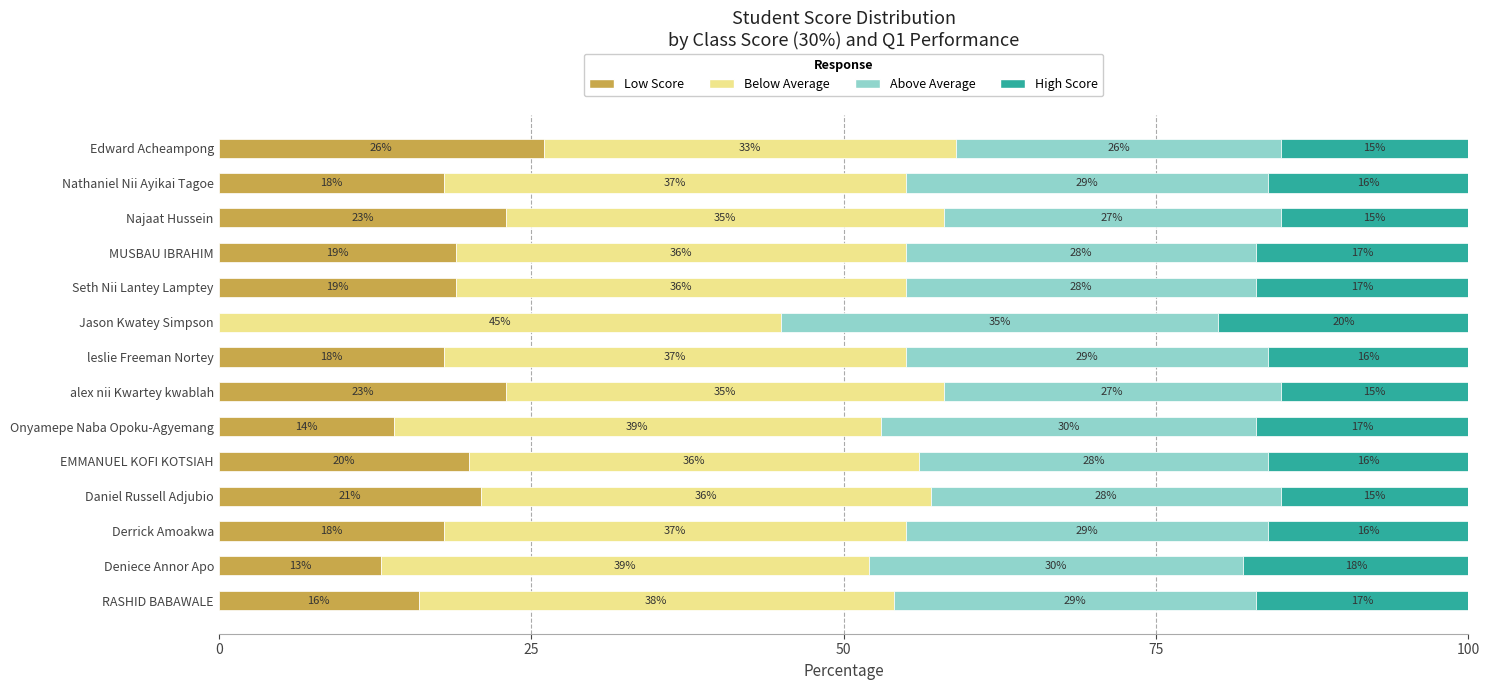

At which label does Low Score reach its peak?

Edward Acheampong